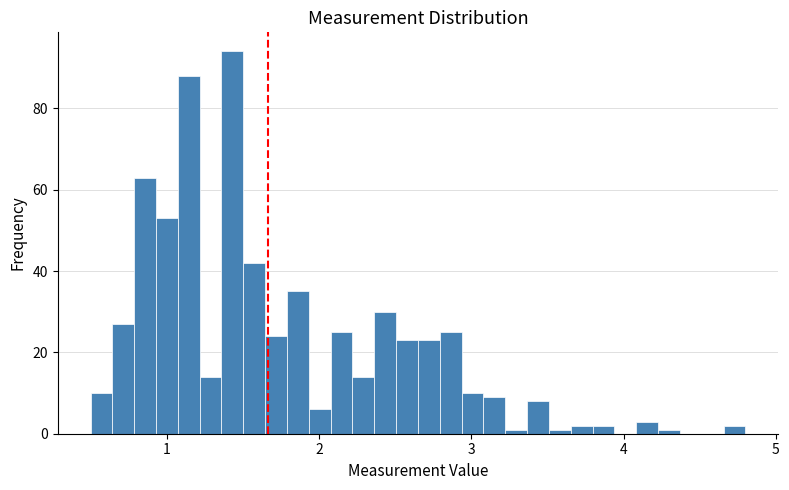

Around what value on the x-axis is the tallest bar? Give the approximate position of its centre, as read against the axis.

1.4